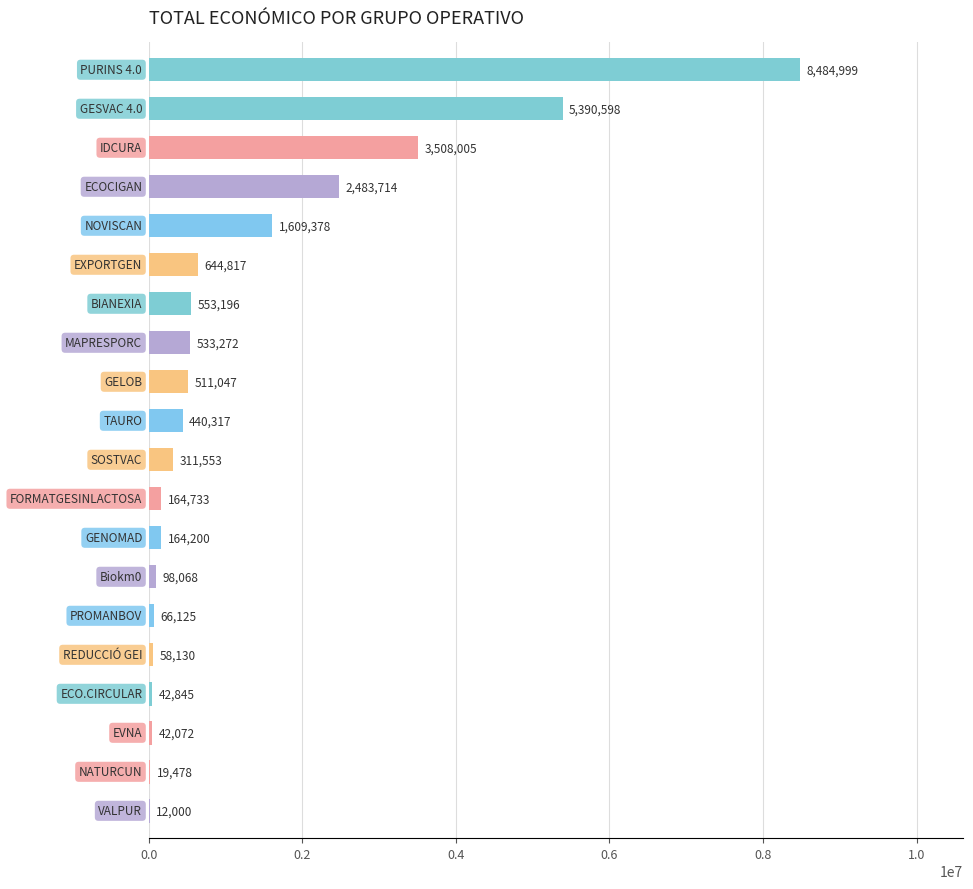

What is the sum of all values?

25138547